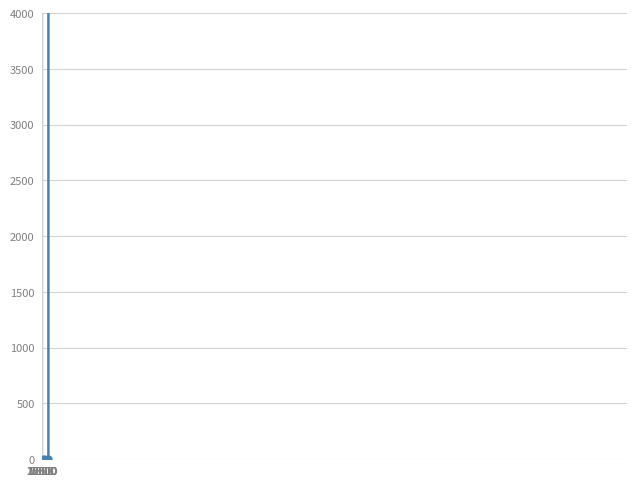

Does the chart have visible grid lines?

Yes